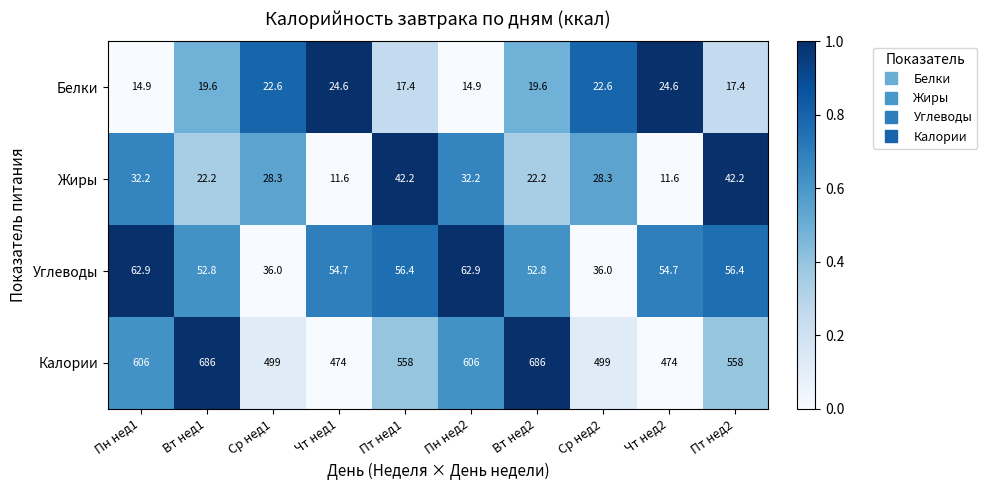

Where does the Калории series first go above 558?

Пн нед1